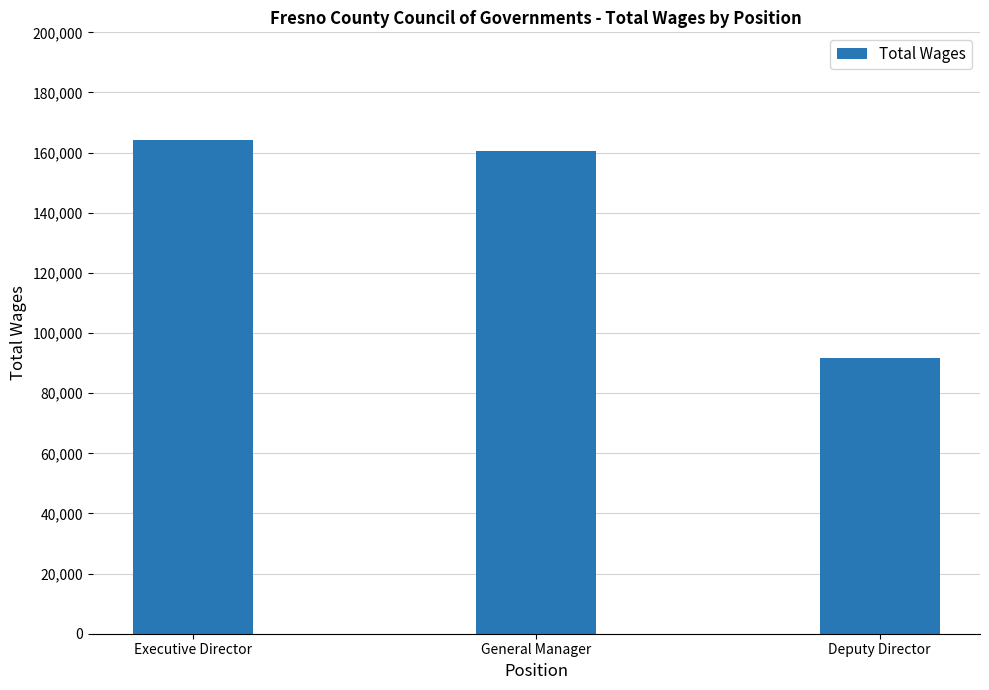

Are the bars horizontal?

No